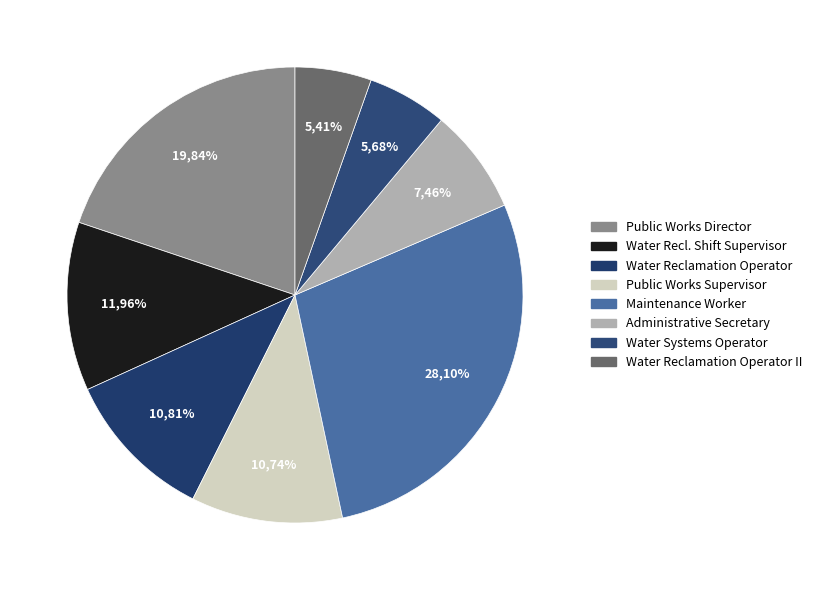

To the nearest percent, what portion does Water Reclamation Operator represent?

11%